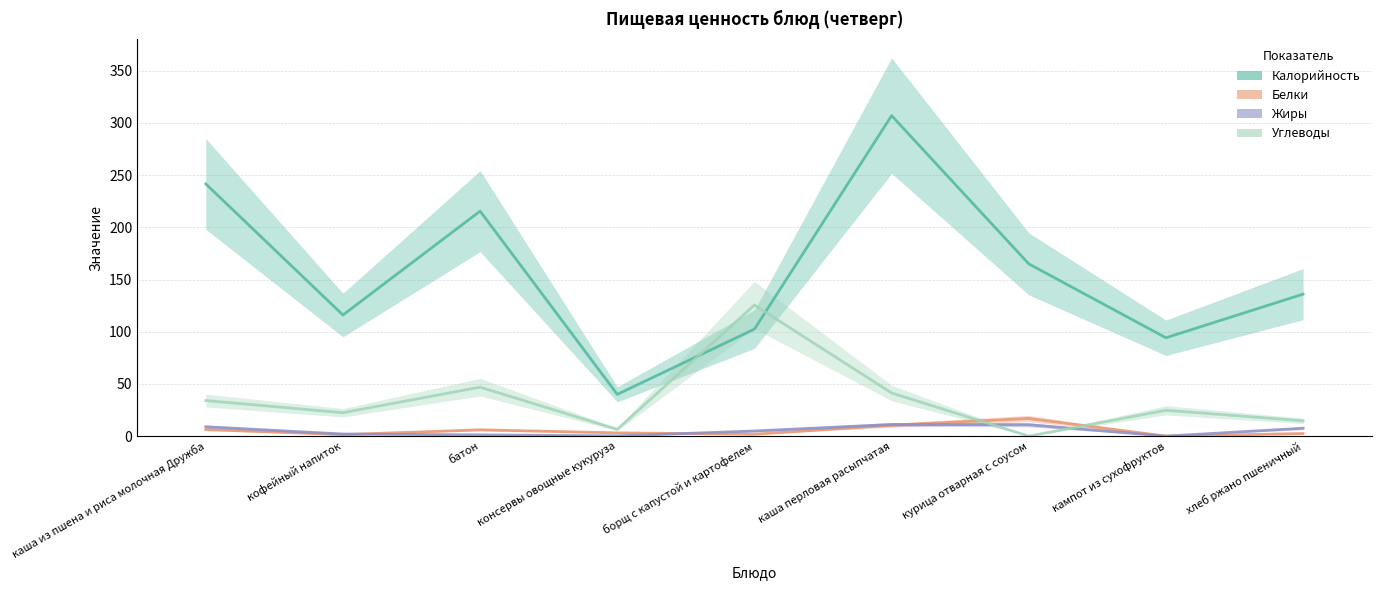

True or false: Углеводы has a value of 41.3 at каша перловая расыпчатая.

True